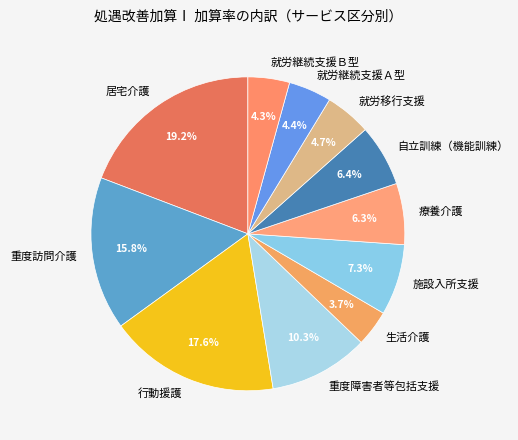

Which category has the smallest portion of the pie?

生活介護